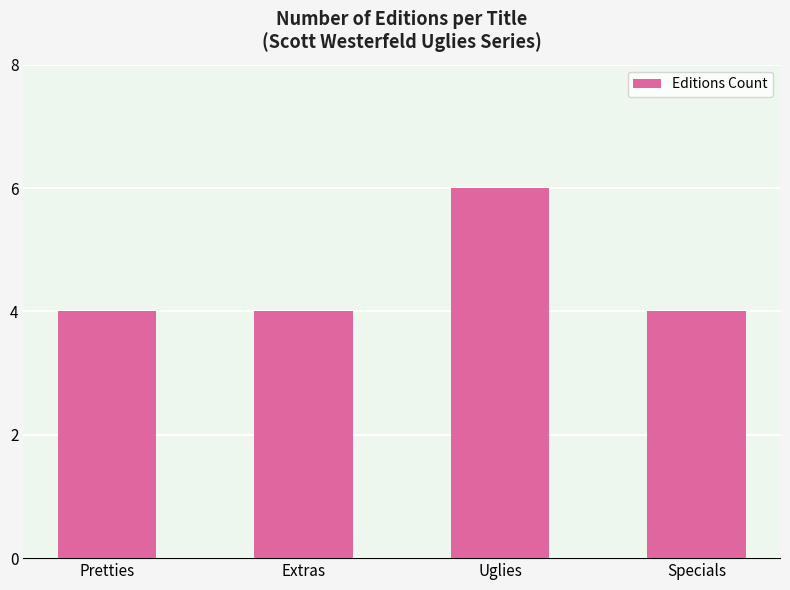

Reading right to left, list all the values displayed in this chart.

4	6	4	4